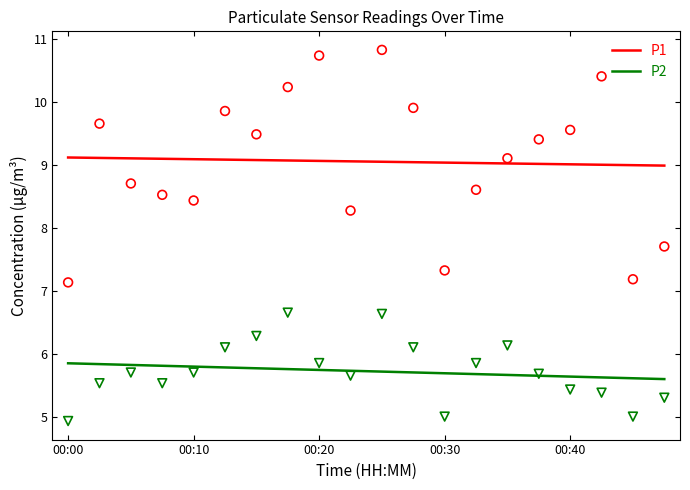

At how many categories does at least one series exceed 7?

20